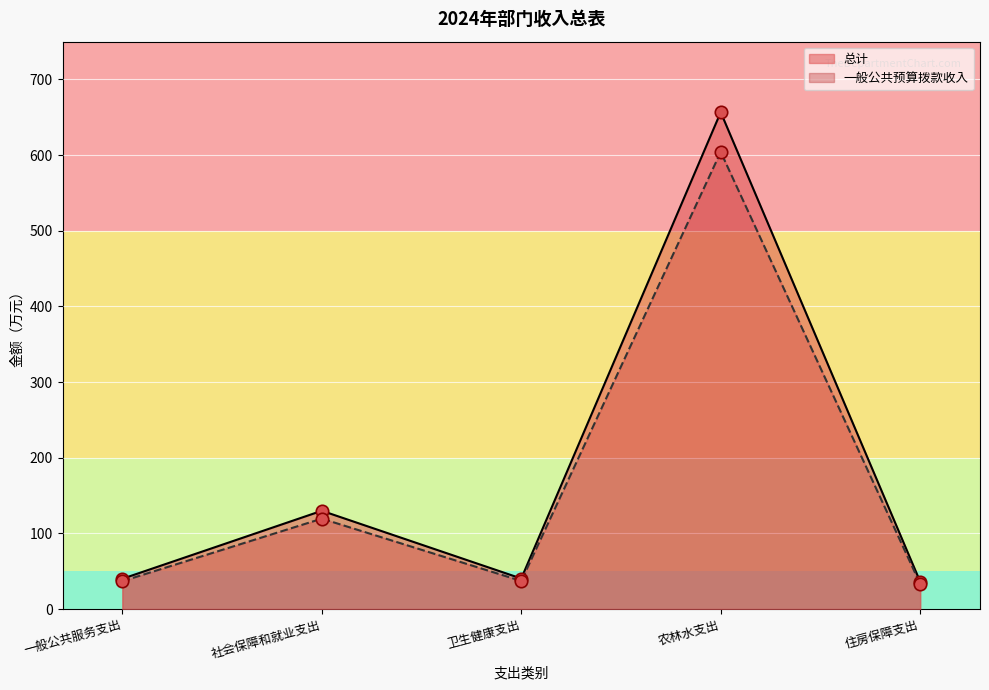

Which series reaches the maximum Y coordinate?

总计